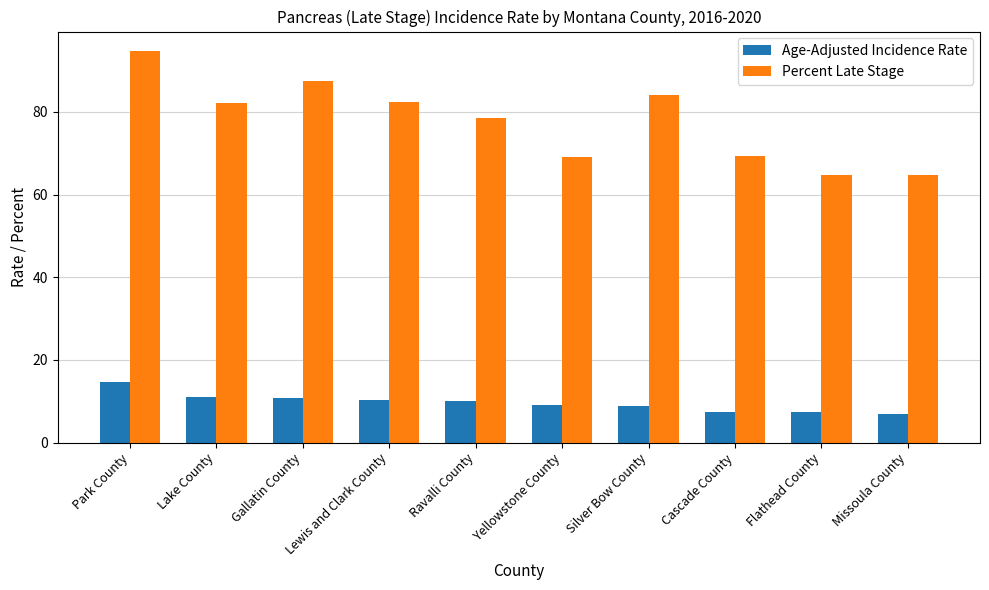

Rank the series at Flathead County from highest to lowest value.

Percent Late Stage, Age-Adjusted Incidence Rate